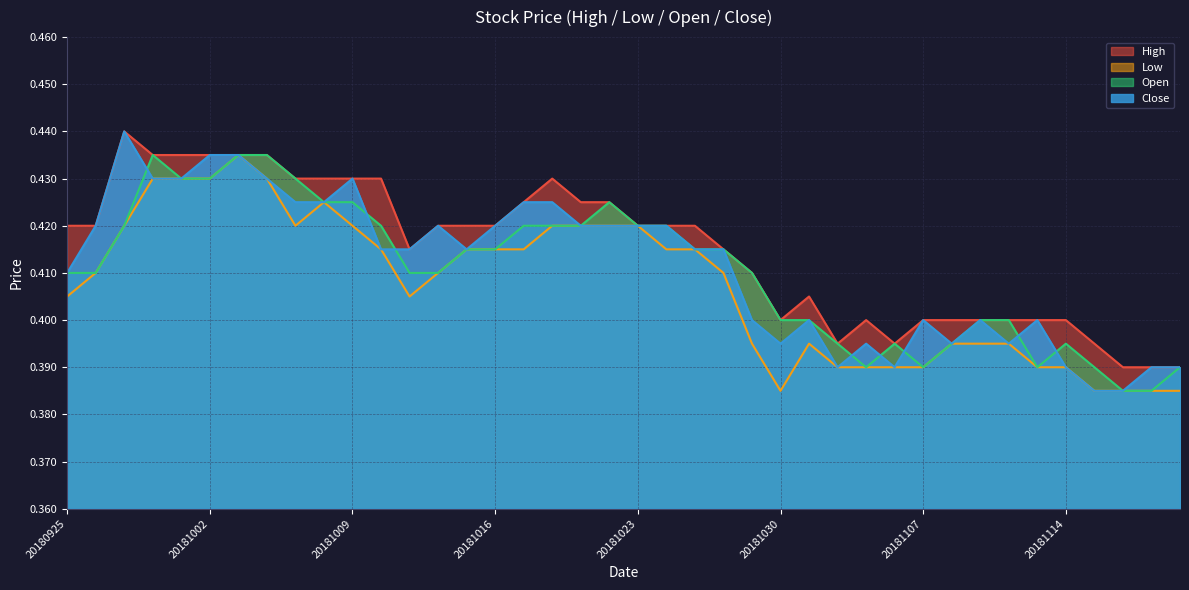

How many distinct data groups are displayed?

4